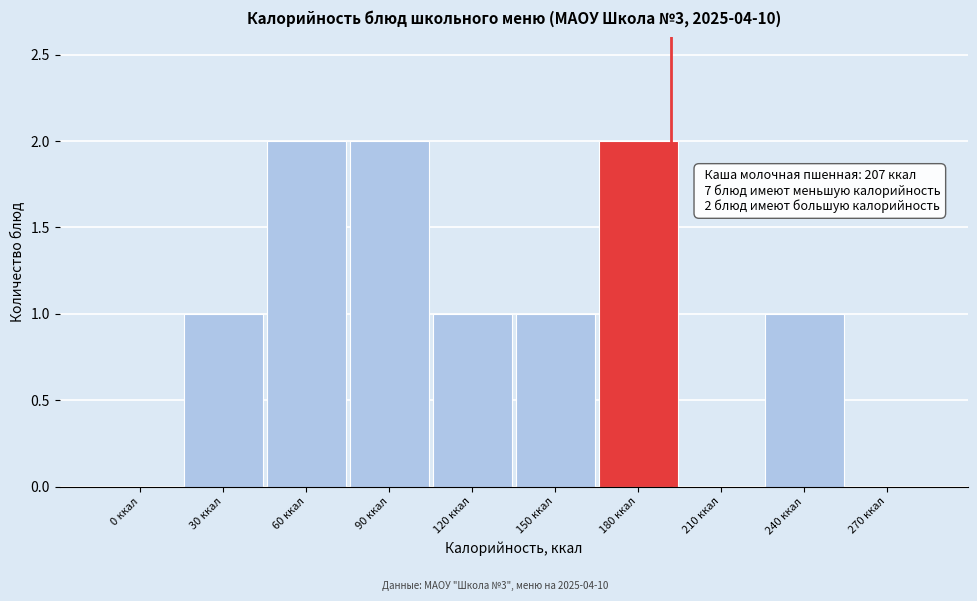

Reading left to right, transcribe all the data shown in this chart.

0 ккал=0	30 ккал=1	60 ккал=2	90 ккал=2	120 ккал=1	150 ккал=1	180 ккал=2	210 ккал=0	240 ккал=1	270 ккал=0